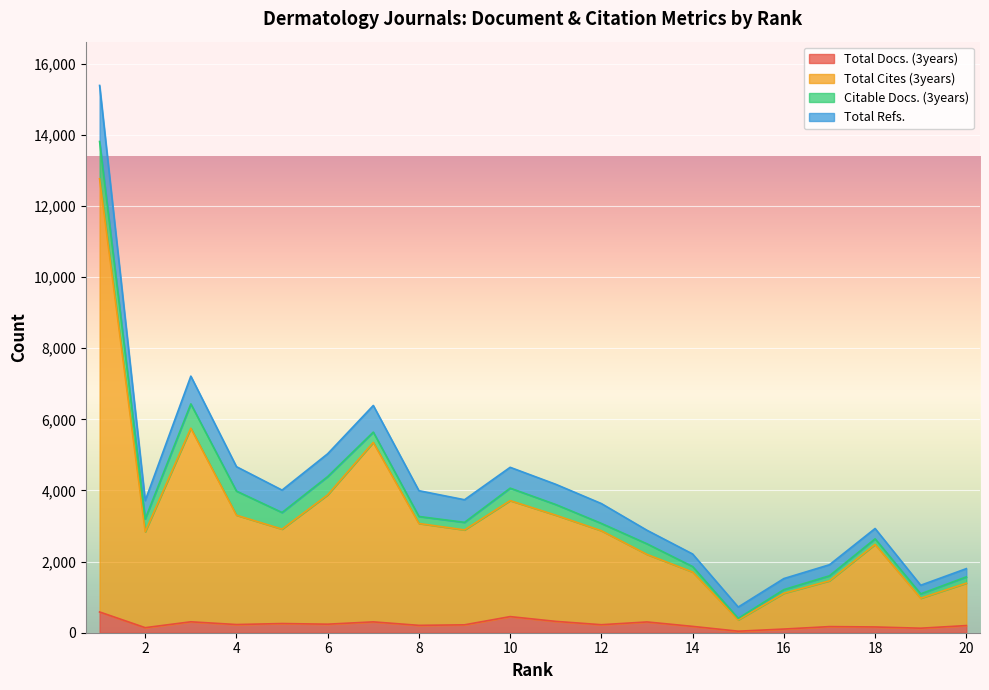

What is the sum of the Total Cites (3years) values at 18 and 20?

3876